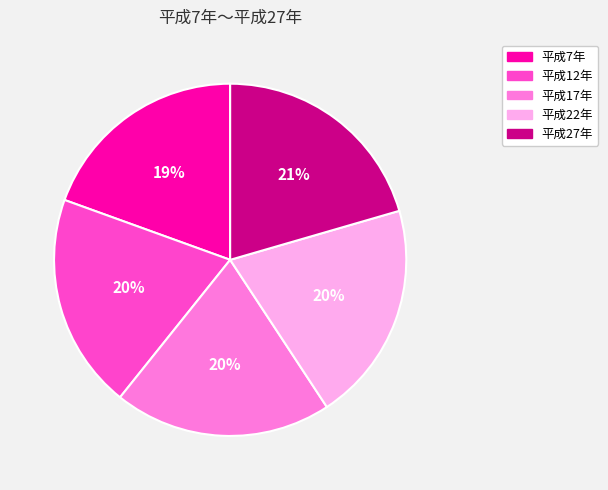

Is 平成17年 the majority of the pie?

No